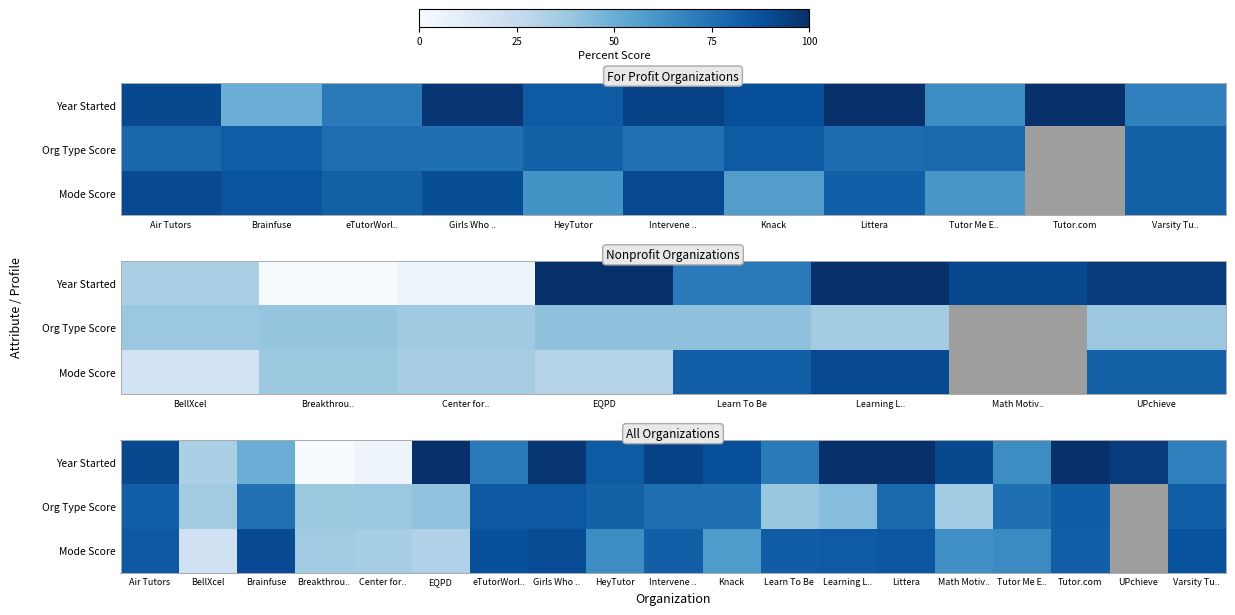

The value of Year Started at Learn To Be is 26.8. True or false?

False